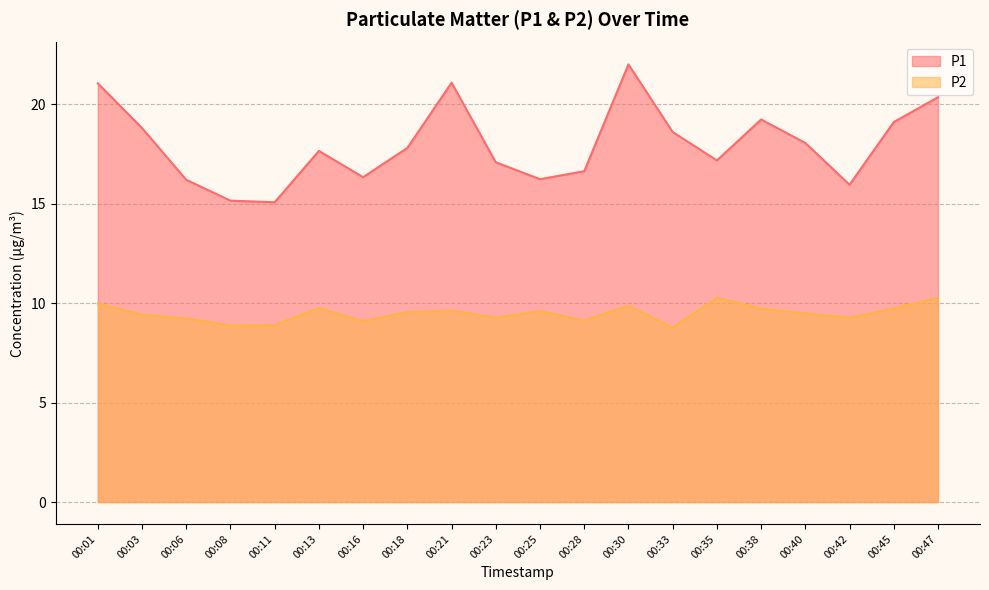

Reading left to right, what are all the values shown in this chart?

P1: 00:01=21.1	00:03=18.8	00:06=16.2	00:08=15.2	00:11=15.1	00:13=17.6	00:16=16.3	00:18=17.8	00:21=21.1	00:23=17.1	00:25=16.2	00:28=16.6	00:30=22.0	00:33=18.6	00:35=17.2	00:38=19.2	00:40=18.1	00:42=15.9	00:45=19.1	00:47=20.4
P2: 00:01=10.0	00:03=9.4	00:06=9.2	00:08=8.9	00:11=8.9	00:13=9.8	00:16=9.1	00:18=9.6	00:21=9.6	00:23=9.3	00:25=9.6	00:28=9.1	00:30=9.9	00:33=8.8	00:35=10.3	00:38=9.7	00:40=9.5	00:42=9.3	00:45=9.7	00:47=10.3